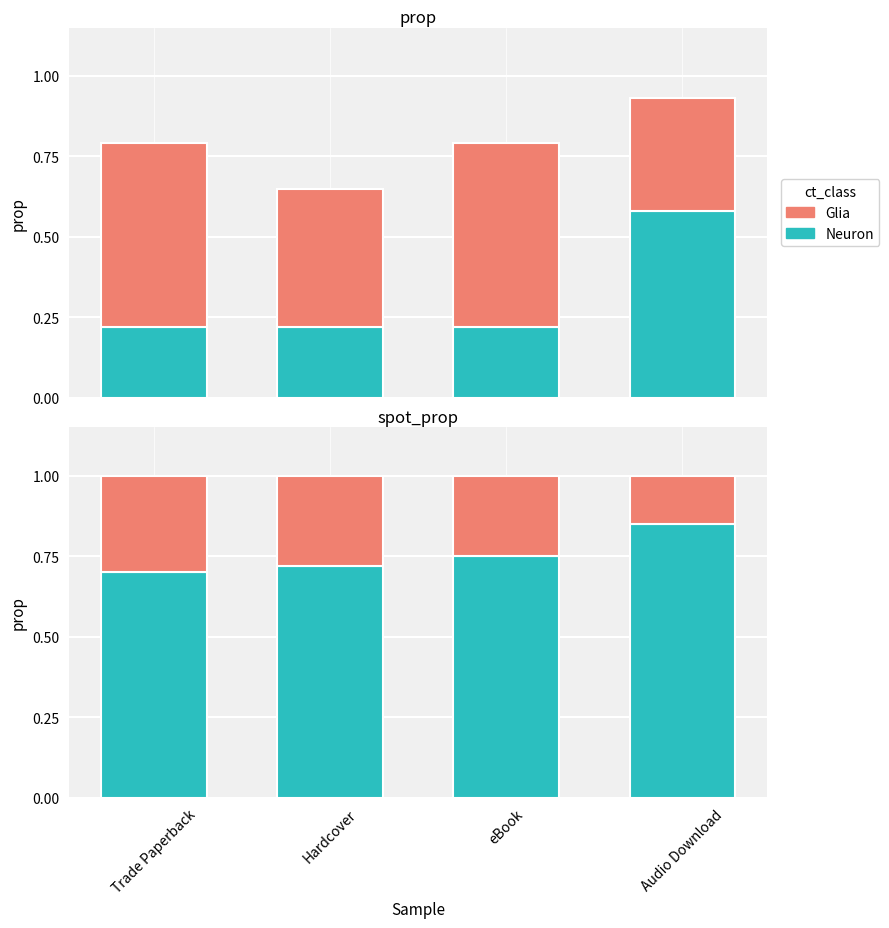

List the labels in order of Glia value, smallest first.

Audio Download, eBook, Hardcover, Trade Paperback